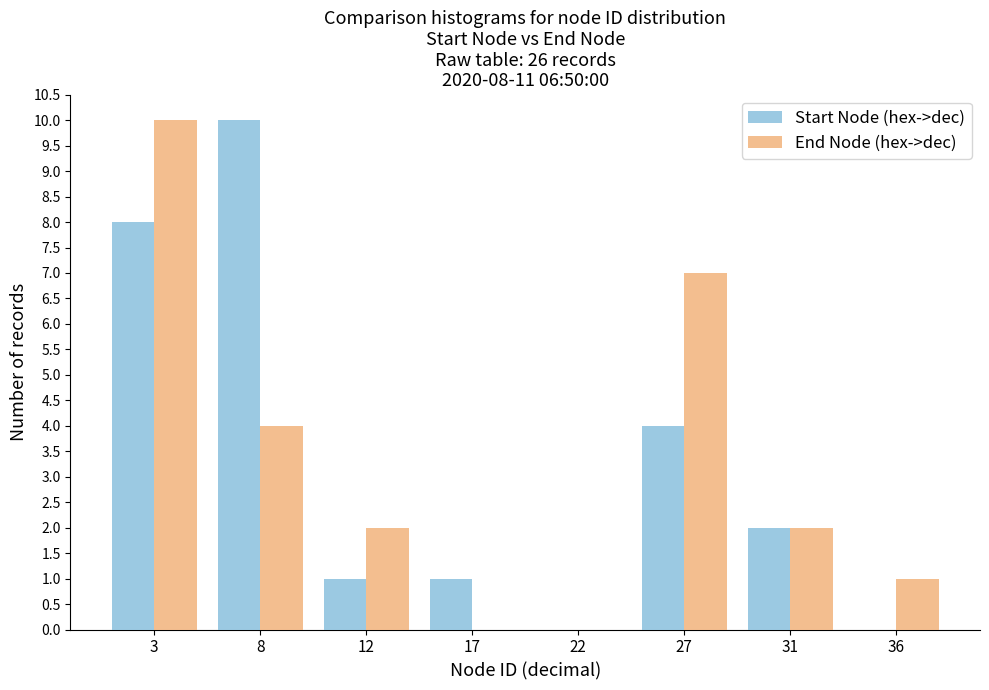

Reading left to right, what are all the values shown in this chart?

Start Node (hex->dec): 3=8	8=10	12=1	17=1	22=0	27=4	31=2	36=0
End Node (hex->dec): 3=10	8=4	12=2	17=0	22=0	27=7	31=2	36=1